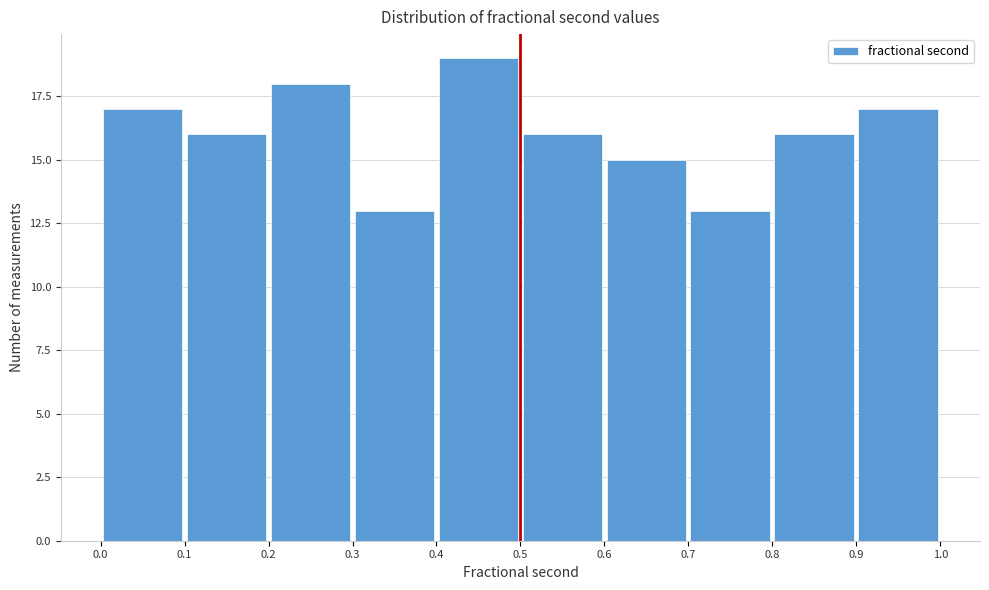

Which range on the x-axis has the tallest bar?

0.4 to 0.5